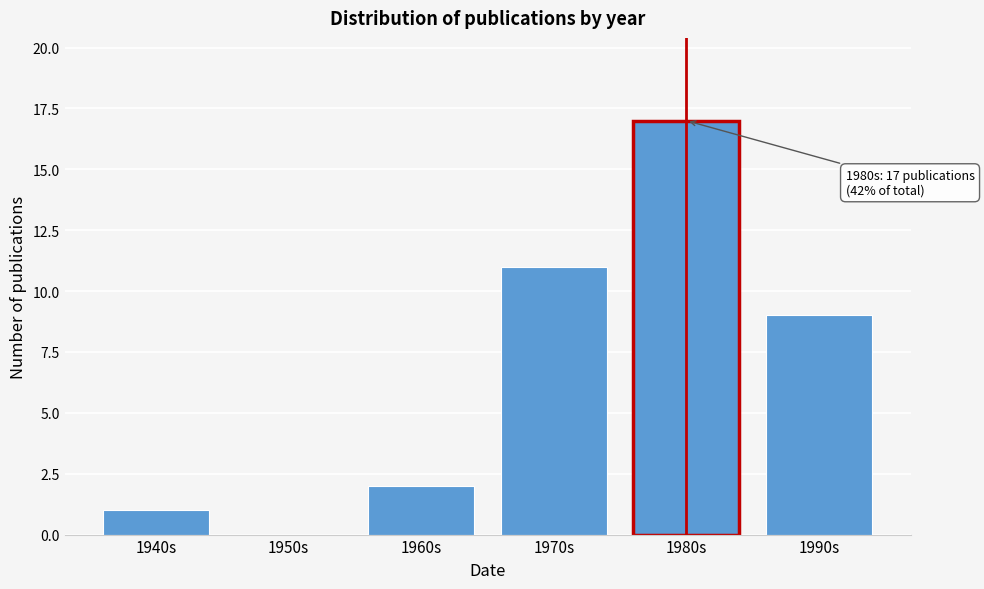

Reading left to right, extract all data points from this chart.

1940s=1	1950s=0	1960s=2	1970s=11	1980s=17	1990s=9